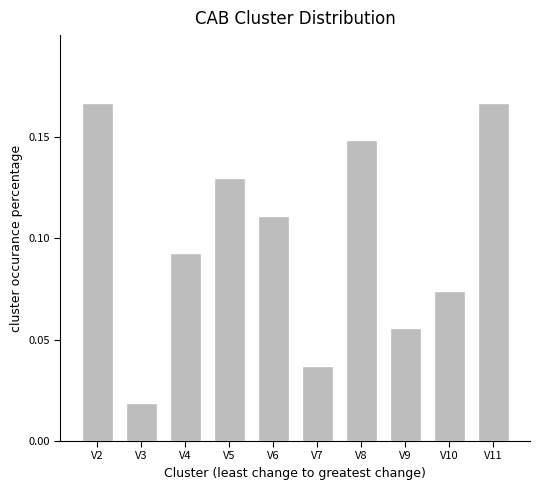

At which label is the value closest to 0?

V3